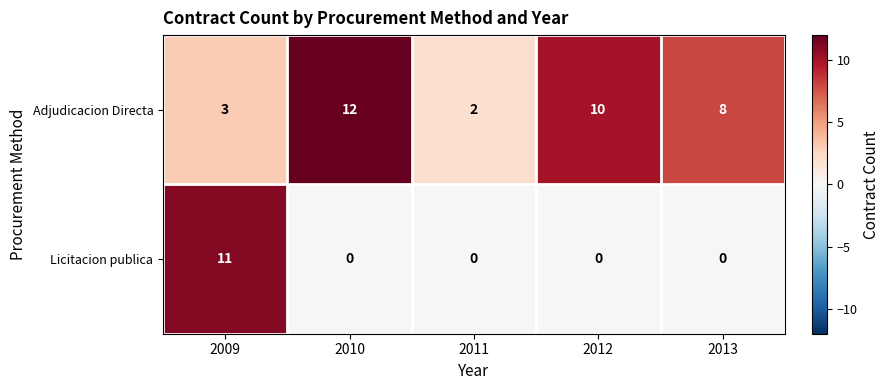

Reading left to right, list all the values displayed in this chart.

Adjudicacion Directa: 3	12	2	10	8
Licitacion publica: 11	0	0	0	0